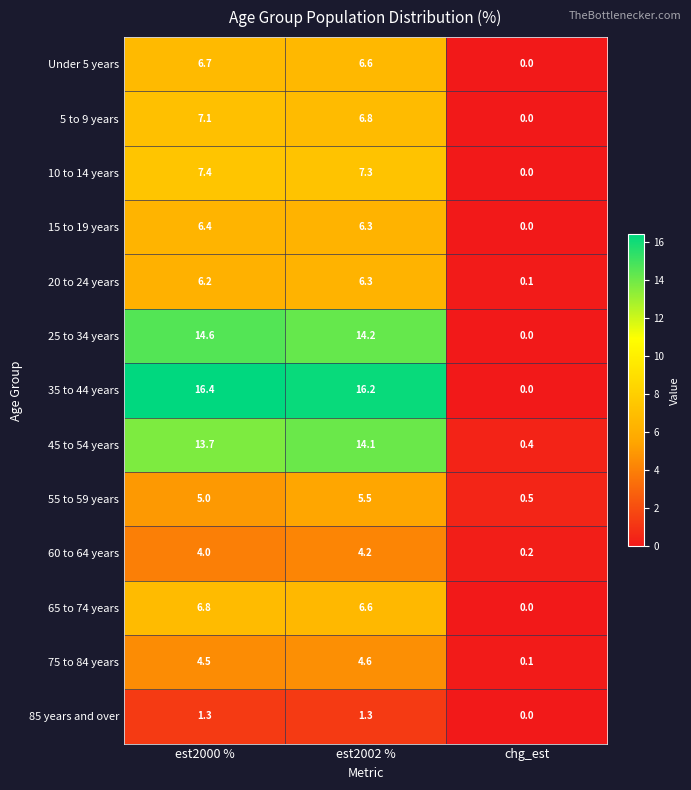

The value of 55 to 59 years at est2000 % is 7.6. True or false?

False